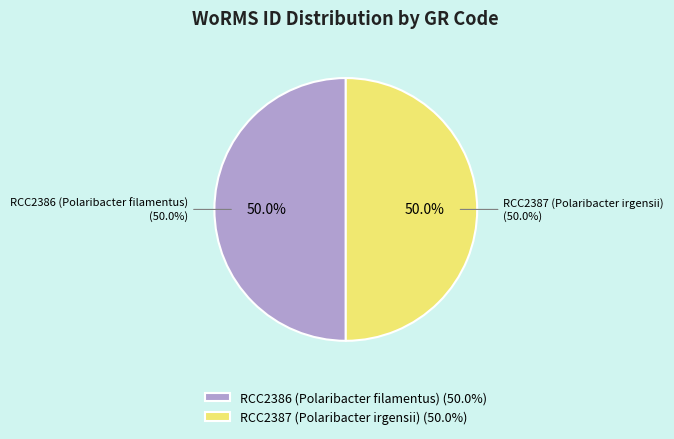

How many segments does this pie chart have?

2